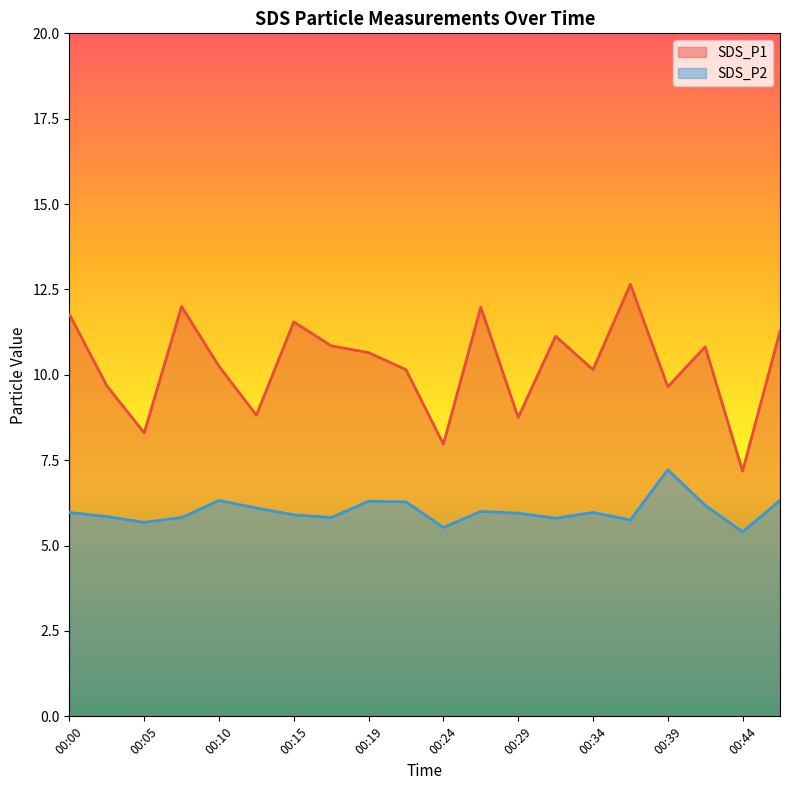

What is the maximum value shown in the chart?

12.7